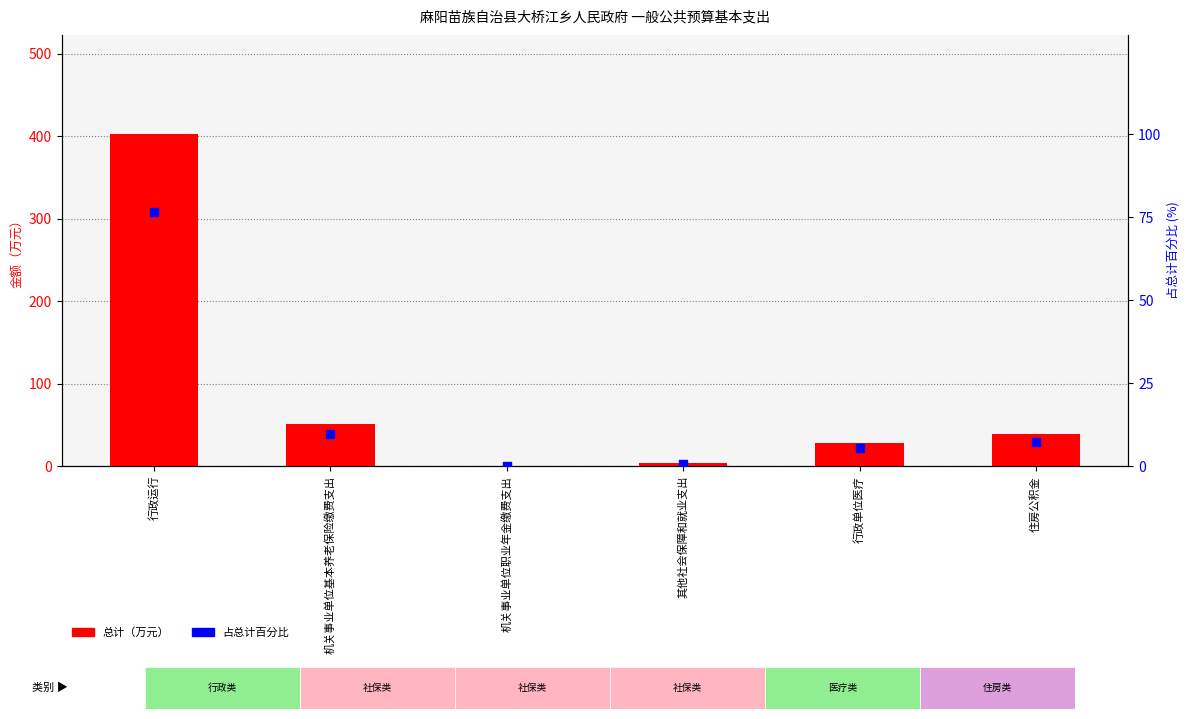

What is the total value across all series at 住房公积金?

46.0